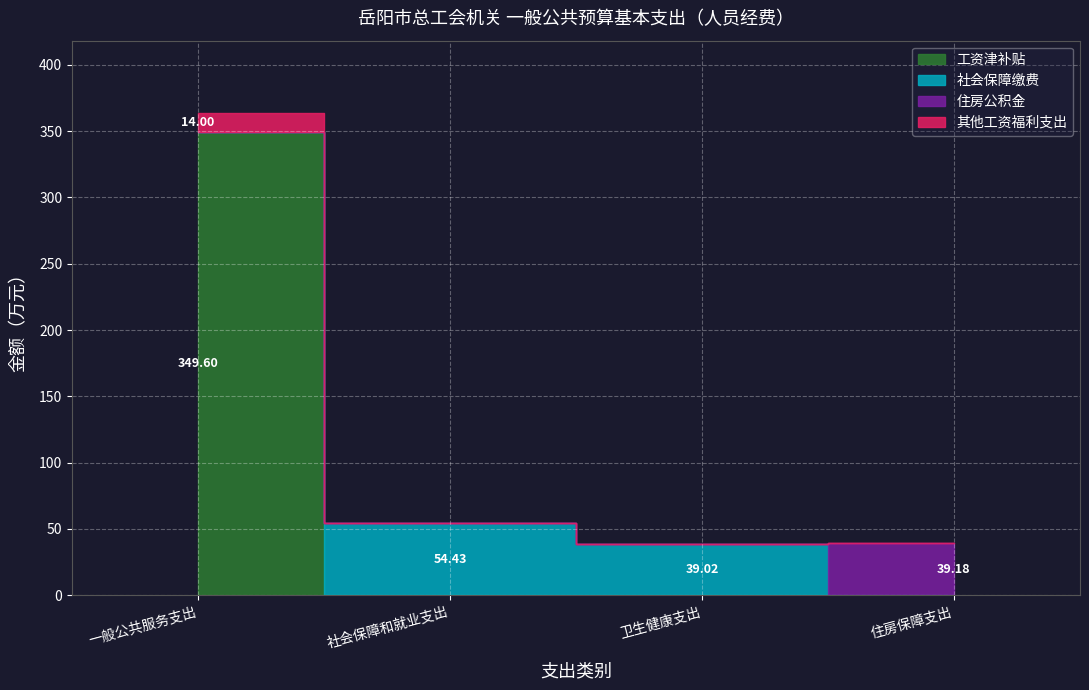

Which category has the highest value across all series?

一般公共服务支出